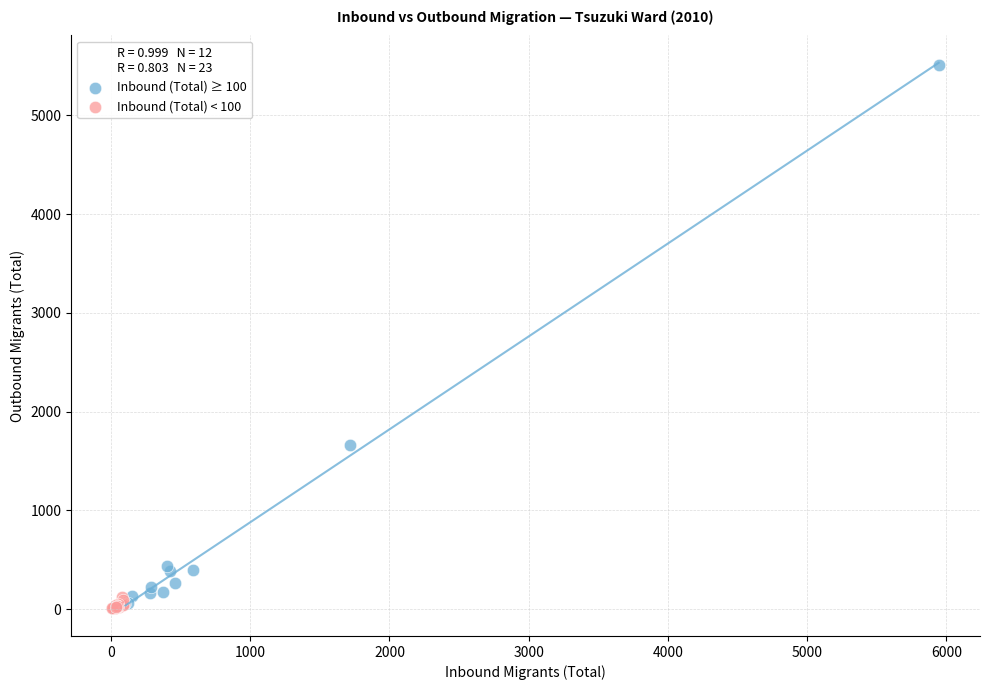

Which series reaches the maximum Y coordinate?

Inbound (Total) ≥ 100